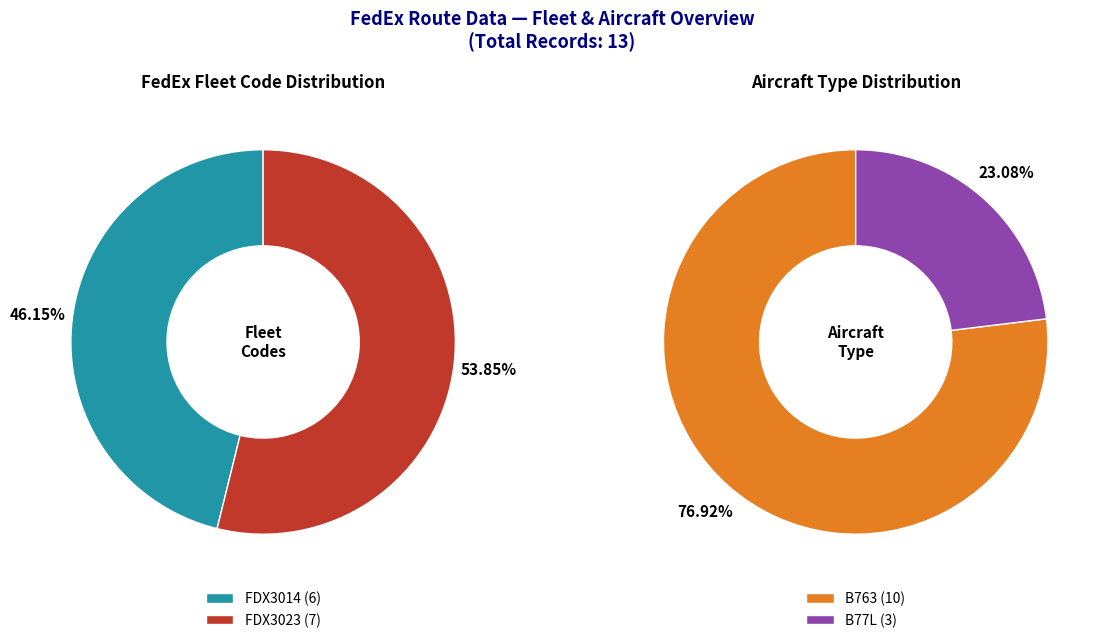

Count the number of slices in the pie.

2